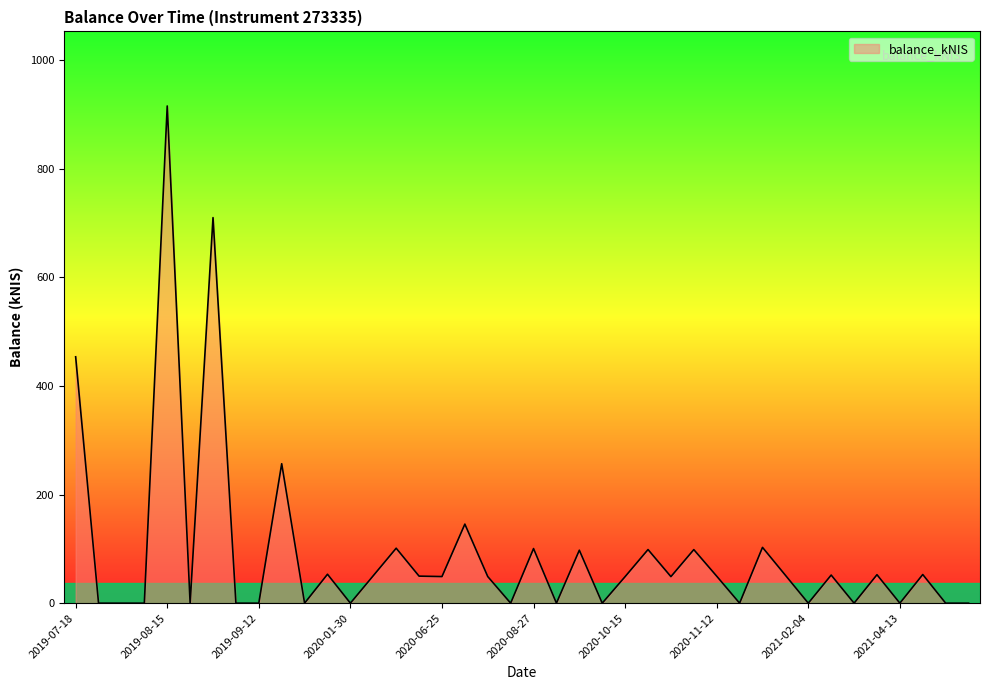

What is the greatest value displayed?

915.6